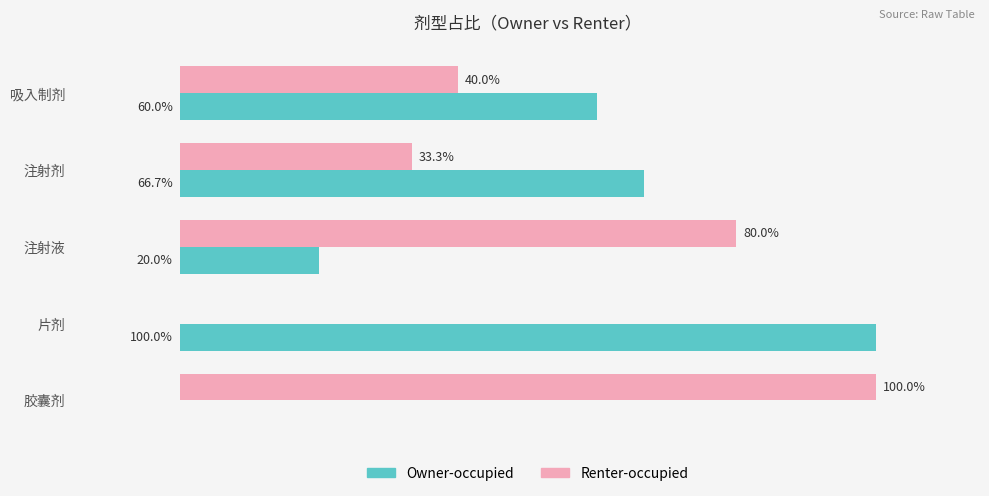

At which label is Renter-occupied closest to 50?

吸入制剂